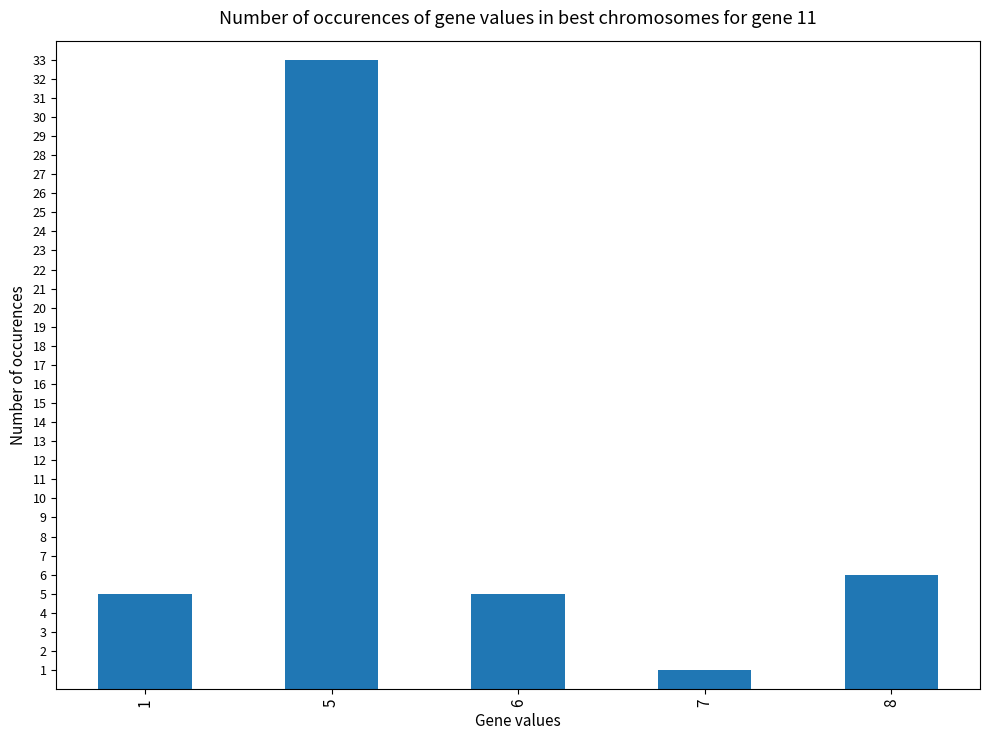

What is the minimum value shown in the chart?

1